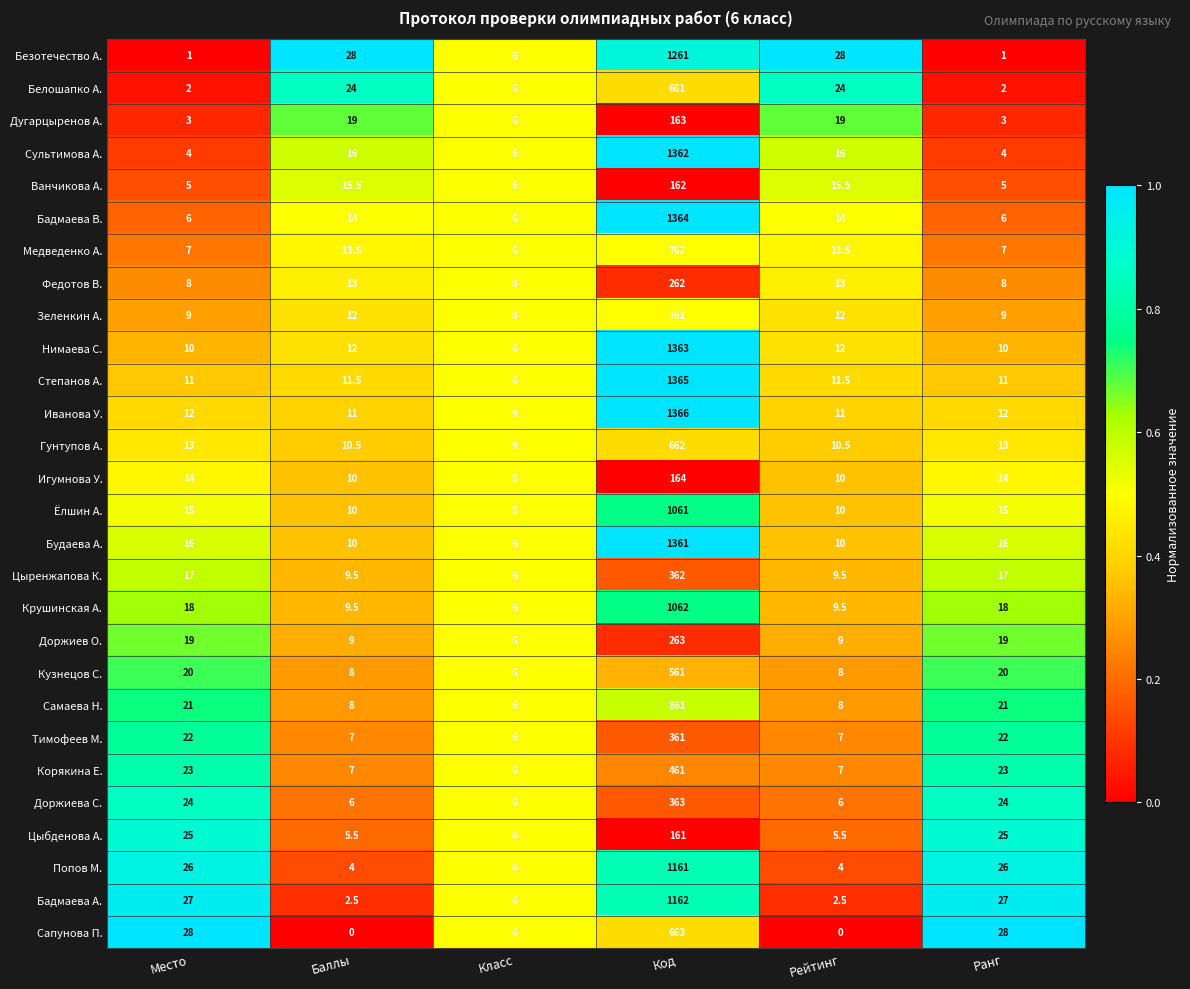

What is the total value across all series at Класс?

168.0